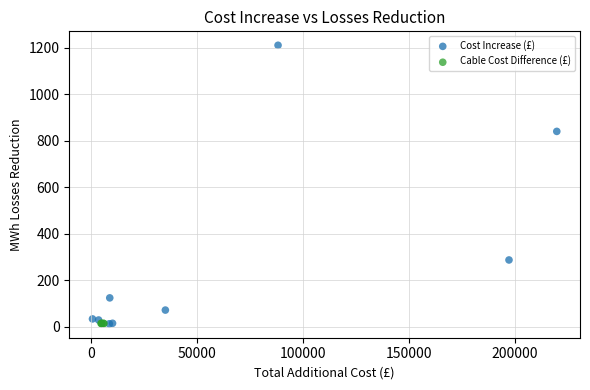

Which series contains the highest Y value?

Cost Increase (£)